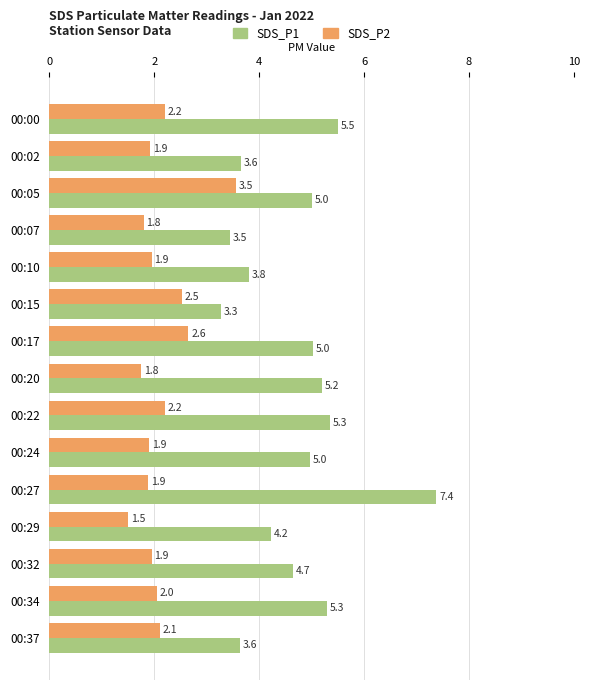

Rank the series at 00:24 from lowest to highest value.

SDS_P2, SDS_P1